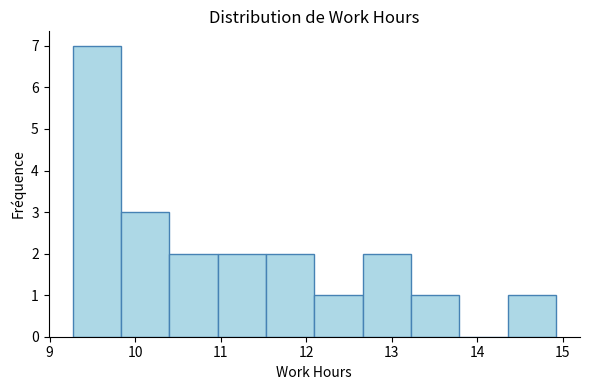

Reading left to right, transcribe this chart: for each bar, give the range it covers on the x-axis and its height. Neither the bar edges nor the heights are printed on the chart, so give them approximately, as read against the axes.

9.3 to 9.8: 7
9.8 to 10.4: 3
10.4 to 11.0: 2
11.0 to 11.5: 2
11.5 to 12.1: 2
12.1 to 12.7: 1
12.7 to 13.2: 2
13.2 to 13.8: 1
13.8 to 14.4: 0
14.4 to 14.9: 1